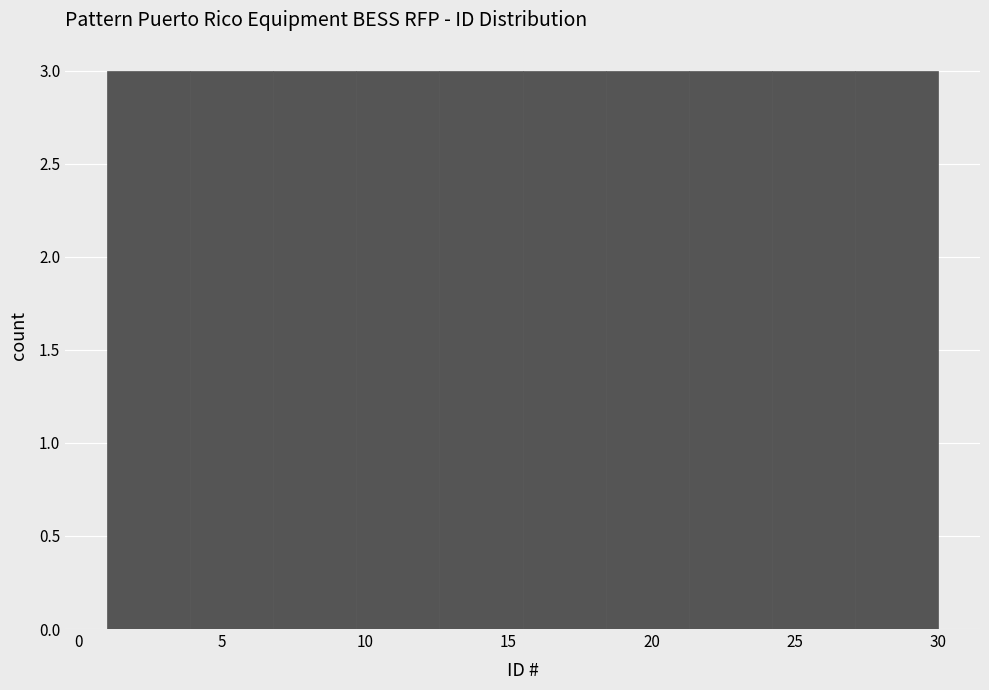

Reading left to right, transcribe this chart: for each bar, give the range it covers on the x-axis and its height. Neither the bar edges nor the heights are printed on the chart, so give them approximately, as read against the axes.

1.0 to 3.9: 3
3.9 to 6.8: 3
6.8 to 9.7: 3
9.7 to 12.6: 3
12.6 to 15.5: 3
15.5 to 18.4: 3
18.4 to 21.3: 3
21.3 to 24.2: 3
24.2 to 27.1: 3
27.1 to 30.0: 3